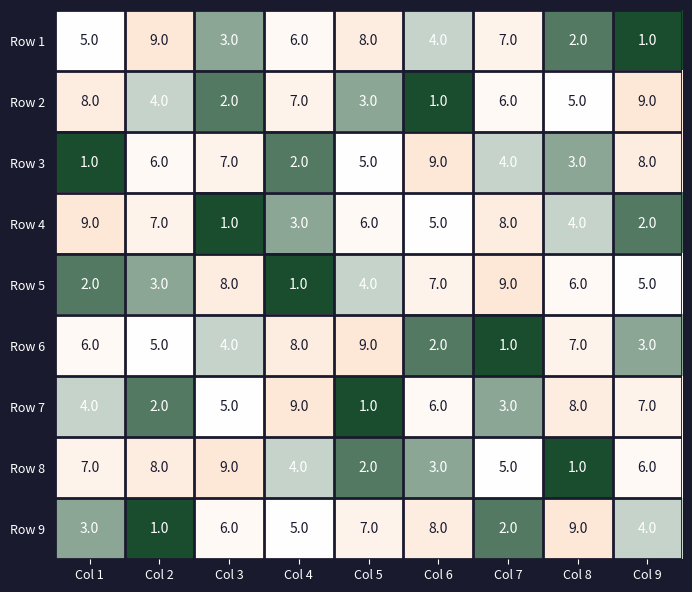

Which series changed the most between Col 5 and Col 6?

Row 6